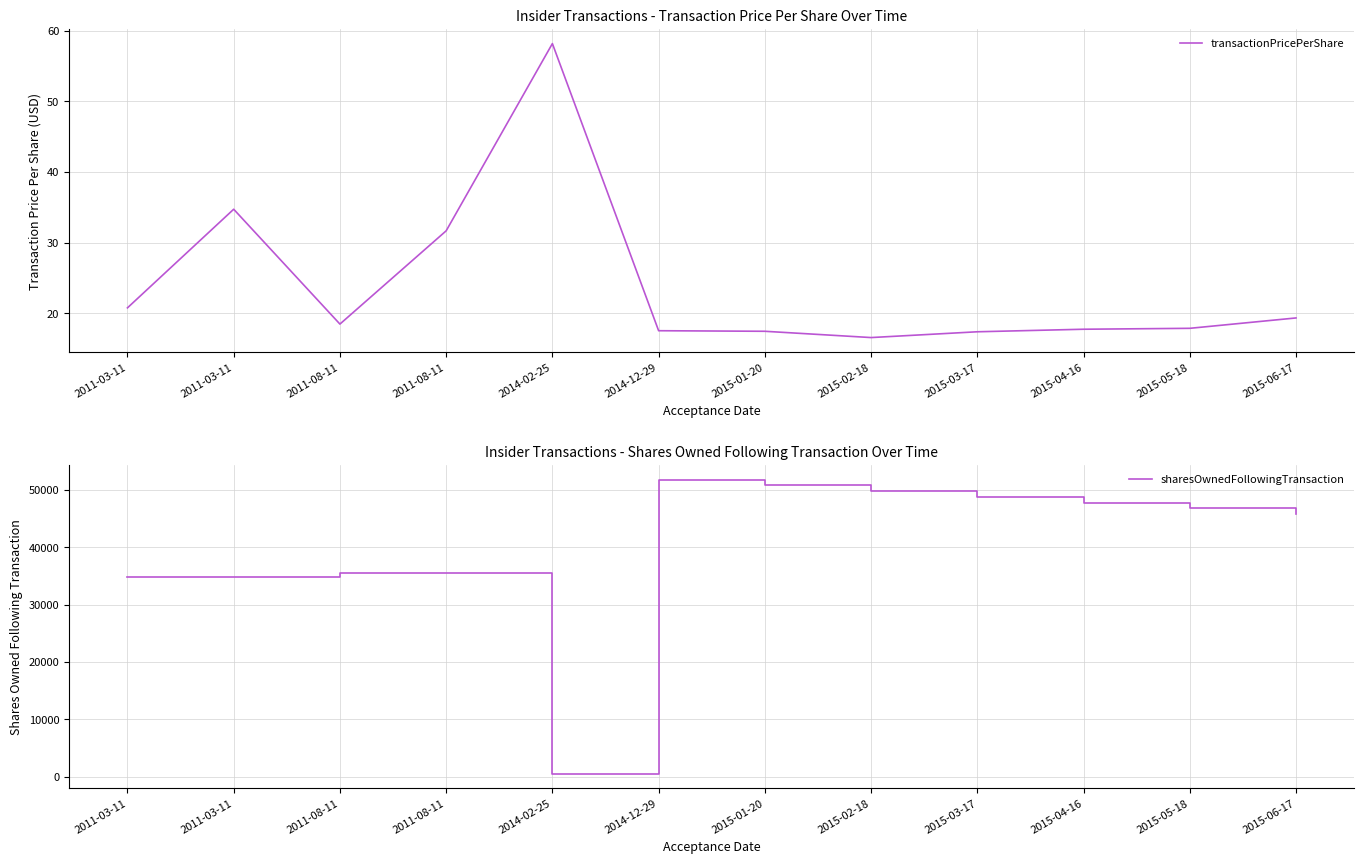

Which series changed the most between 2011-08-11 and 2015-04-16?

sharesOwnedFollowingTransaction